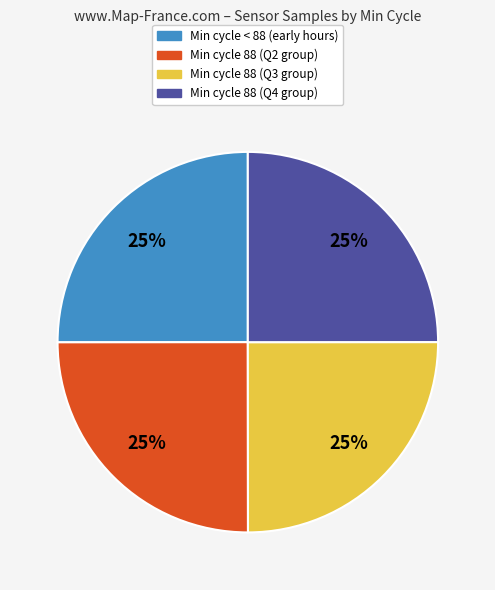

Is there a majority slice in this chart?

No